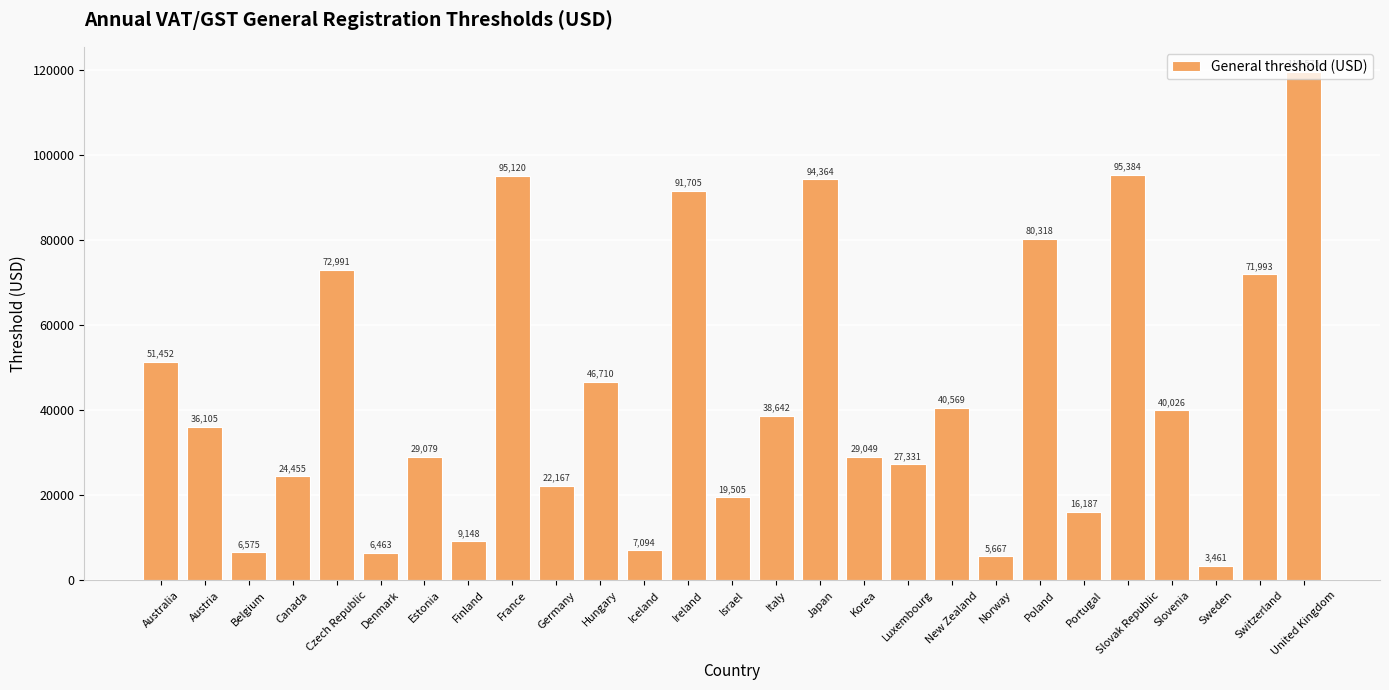

What is the label of the 6th bar from the left?

Denmark